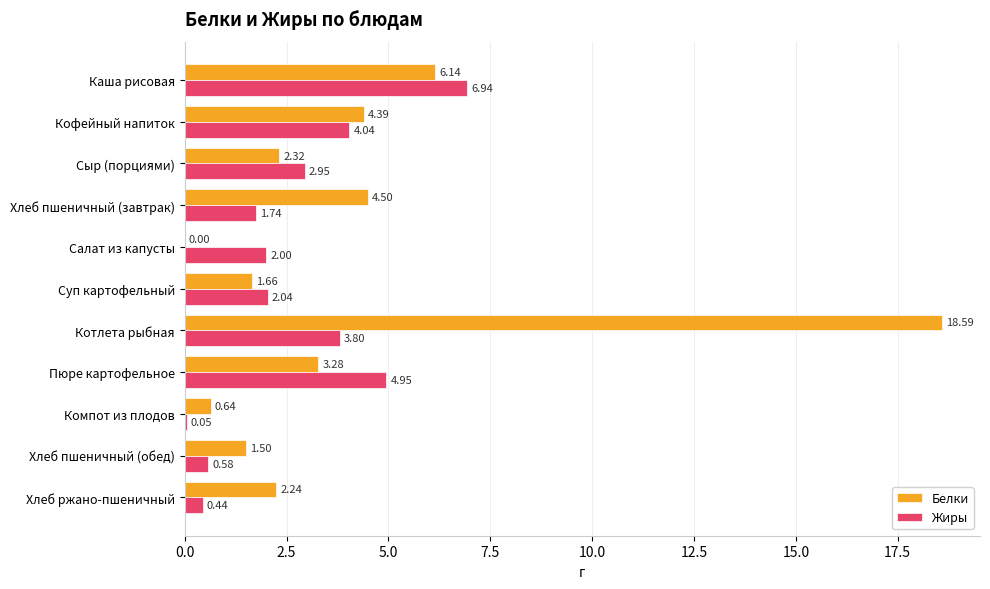

How many data points in Белки are above 2?

7